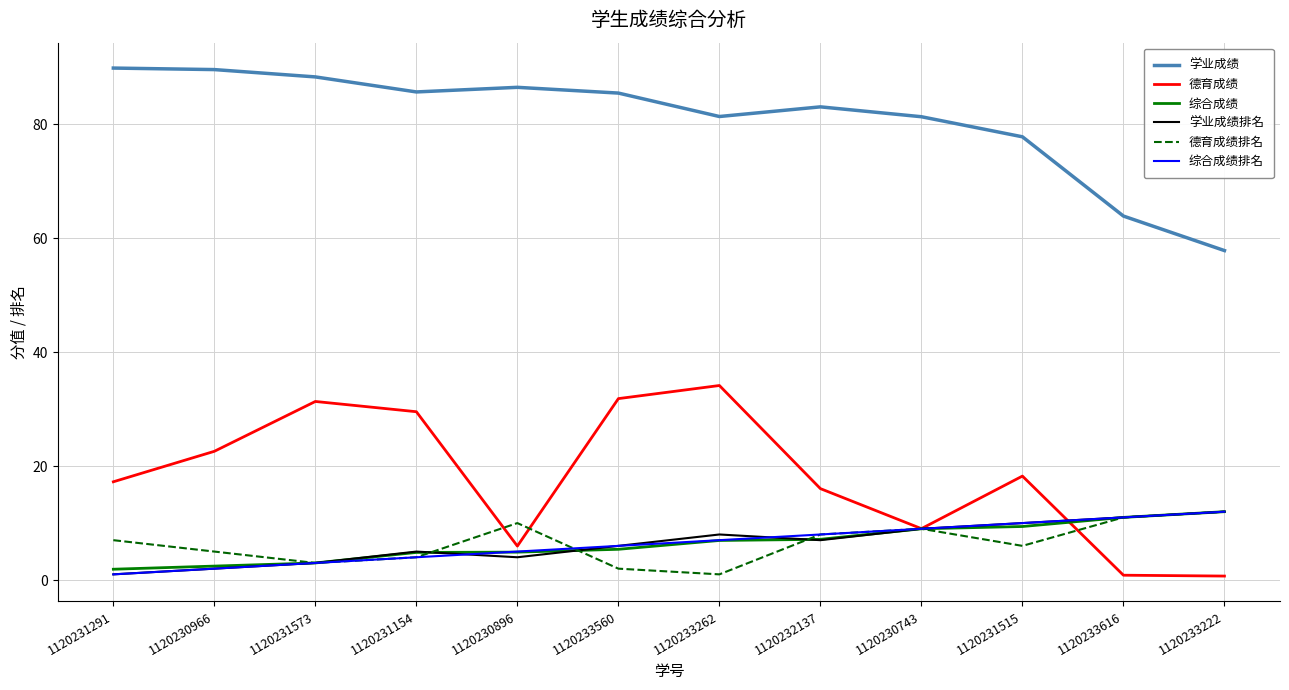

What position from the right is 1120231573?

10